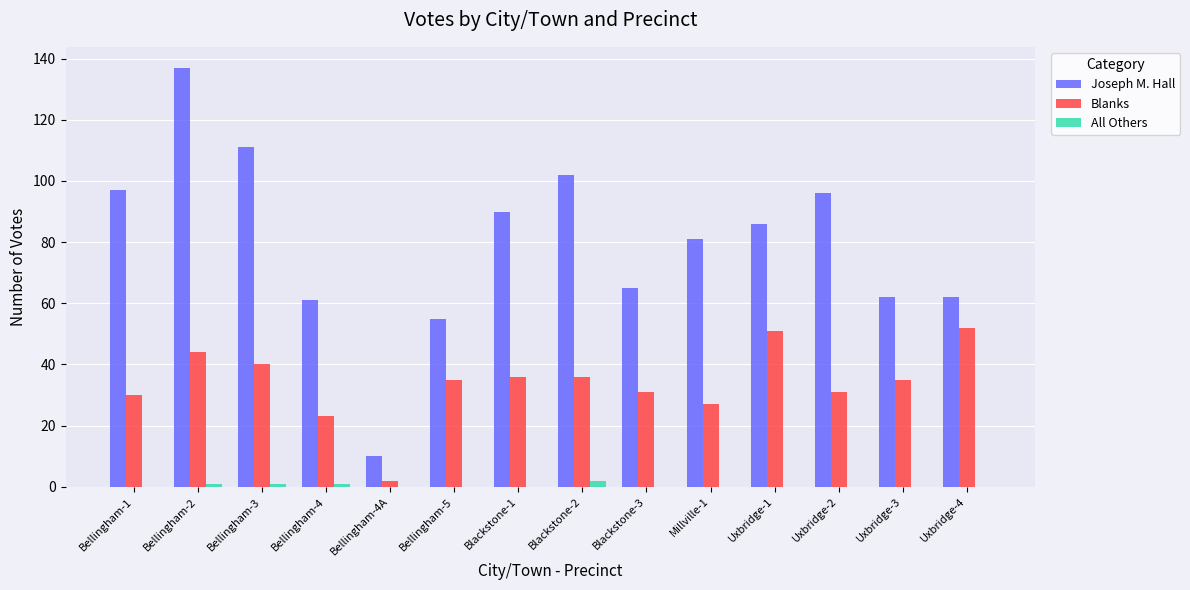

How many groups of bars are there?

14